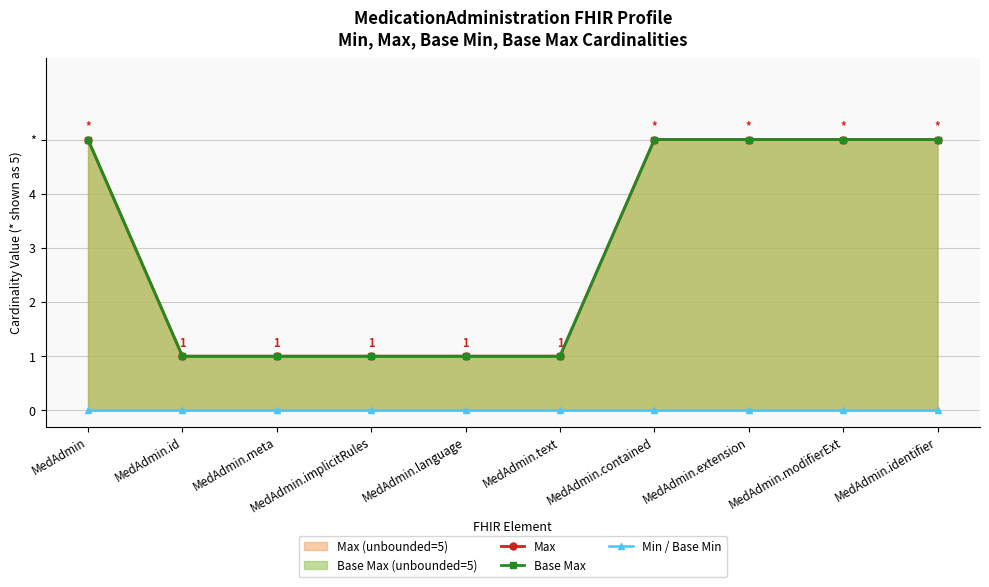

True or false: Base Max and Min / Base Min intersect in this chart.

False